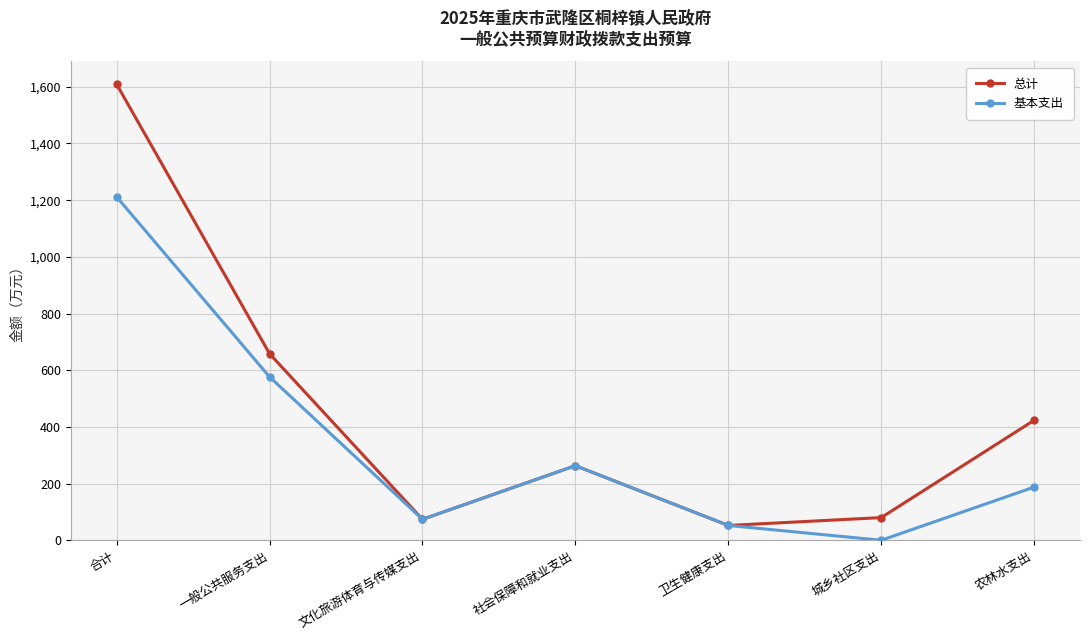

What is the difference between the maximum and minimum values in the 基本支出 series?

1211.6